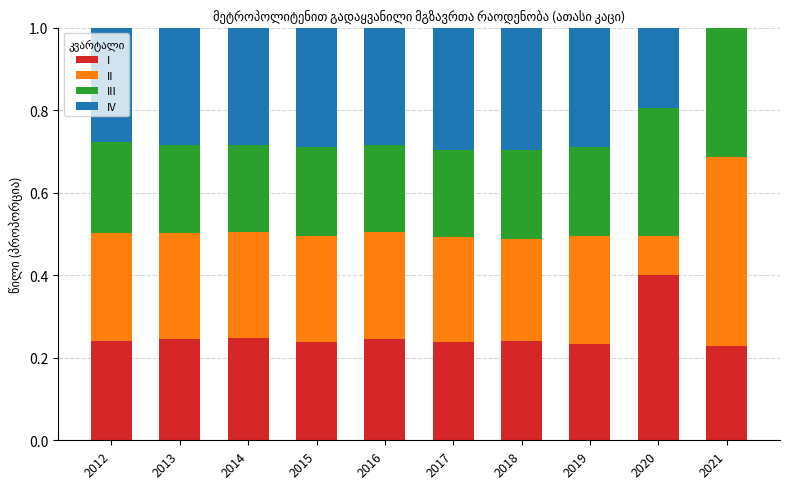

What is the total value across all series at 2016?

1.0